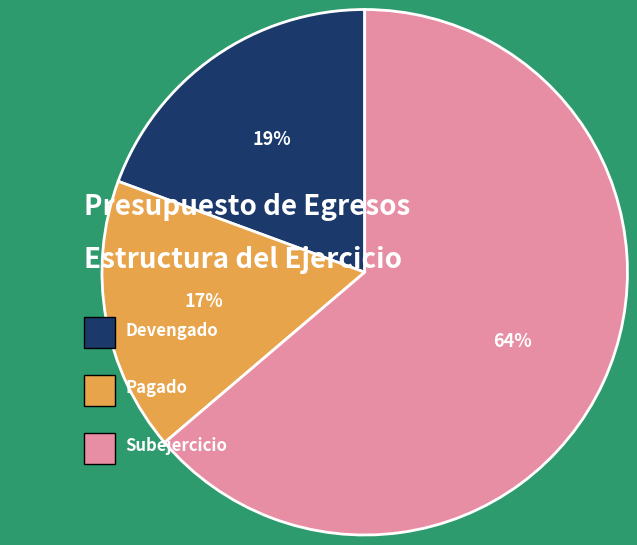

Does any single category account for the majority?

Yes